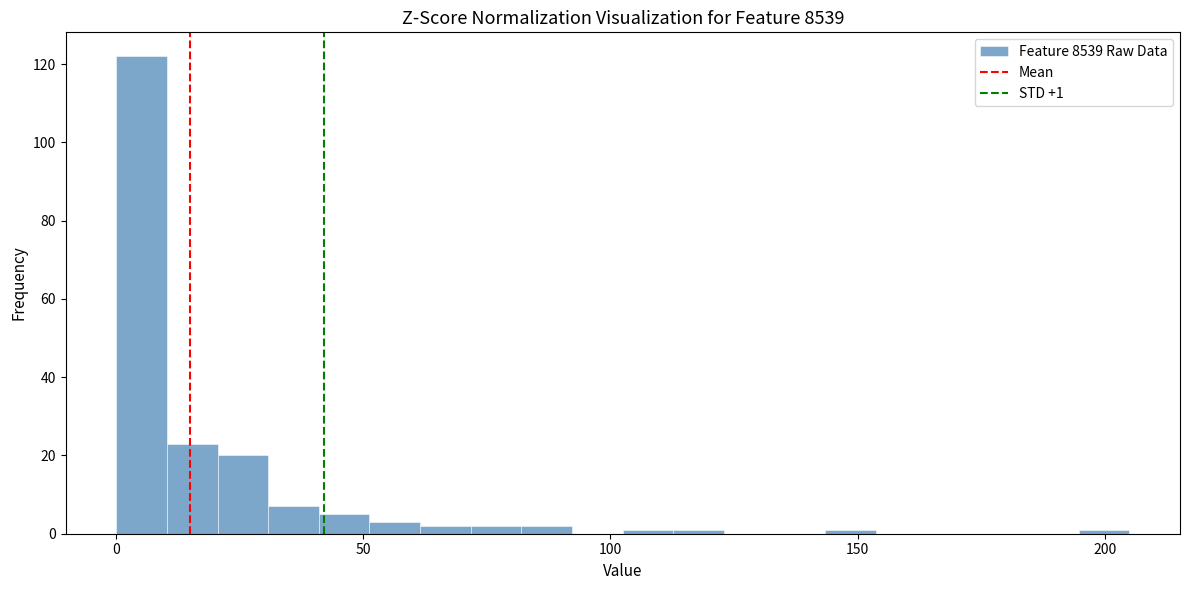

Around what value on the x-axis is the tallest bar? Give the approximate position of its centre, as read against the axis.

5